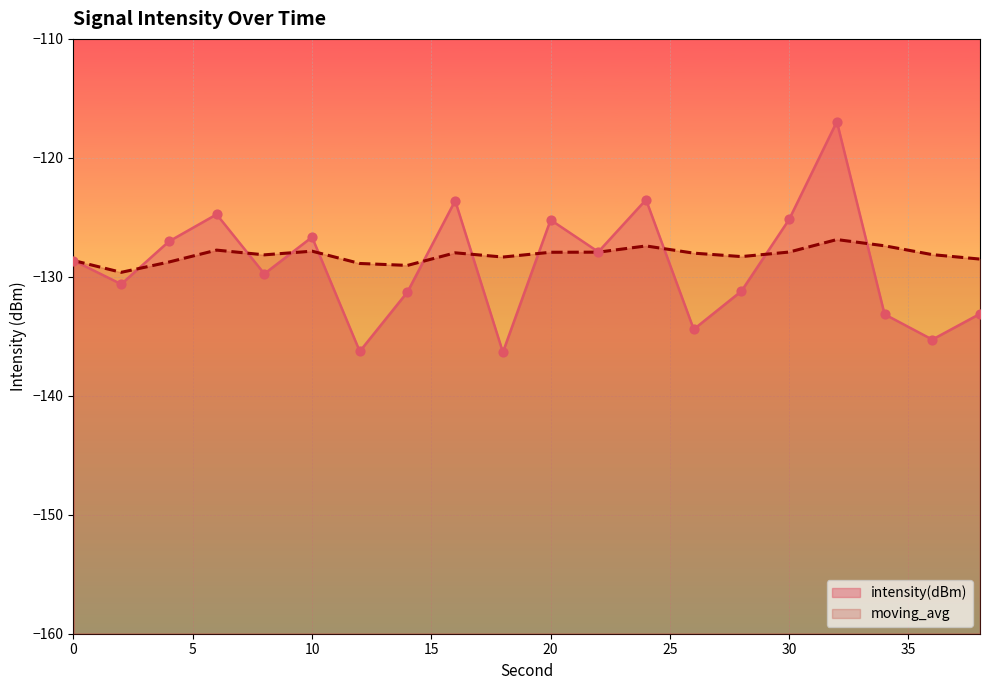

Which series has the widest spread of Y values?

intensity(dBm)